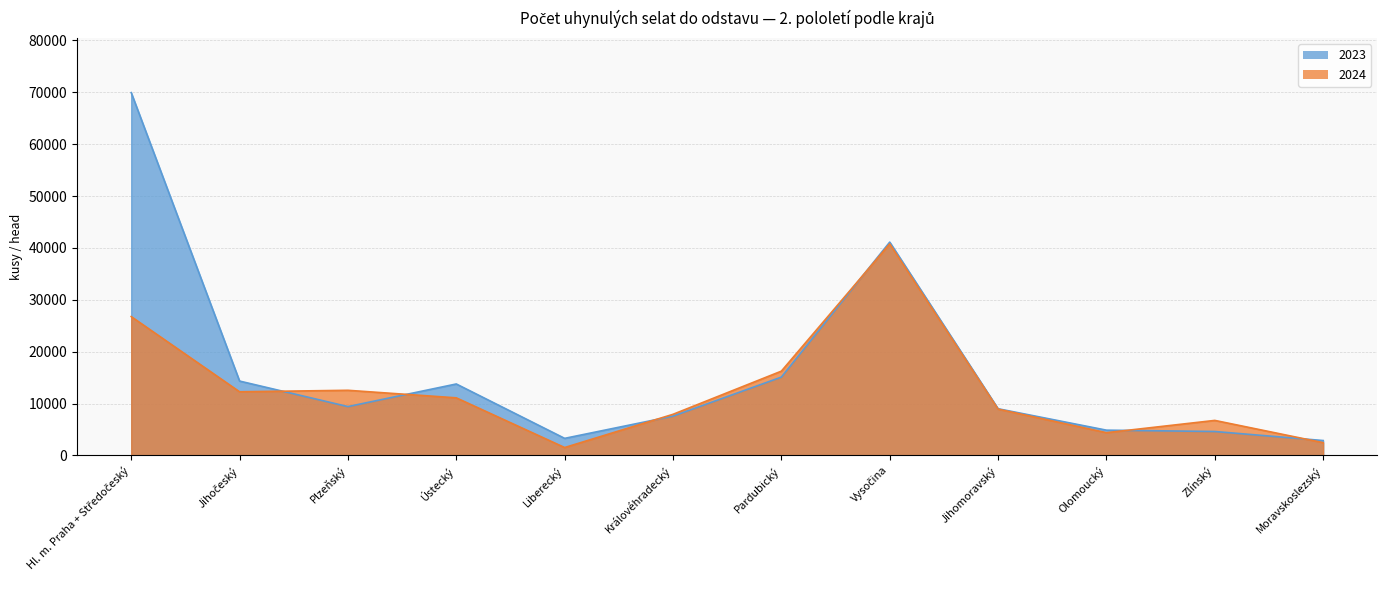

What is the difference between the highest and lowest values at Hl. m. Praha + Středočeský?

43188